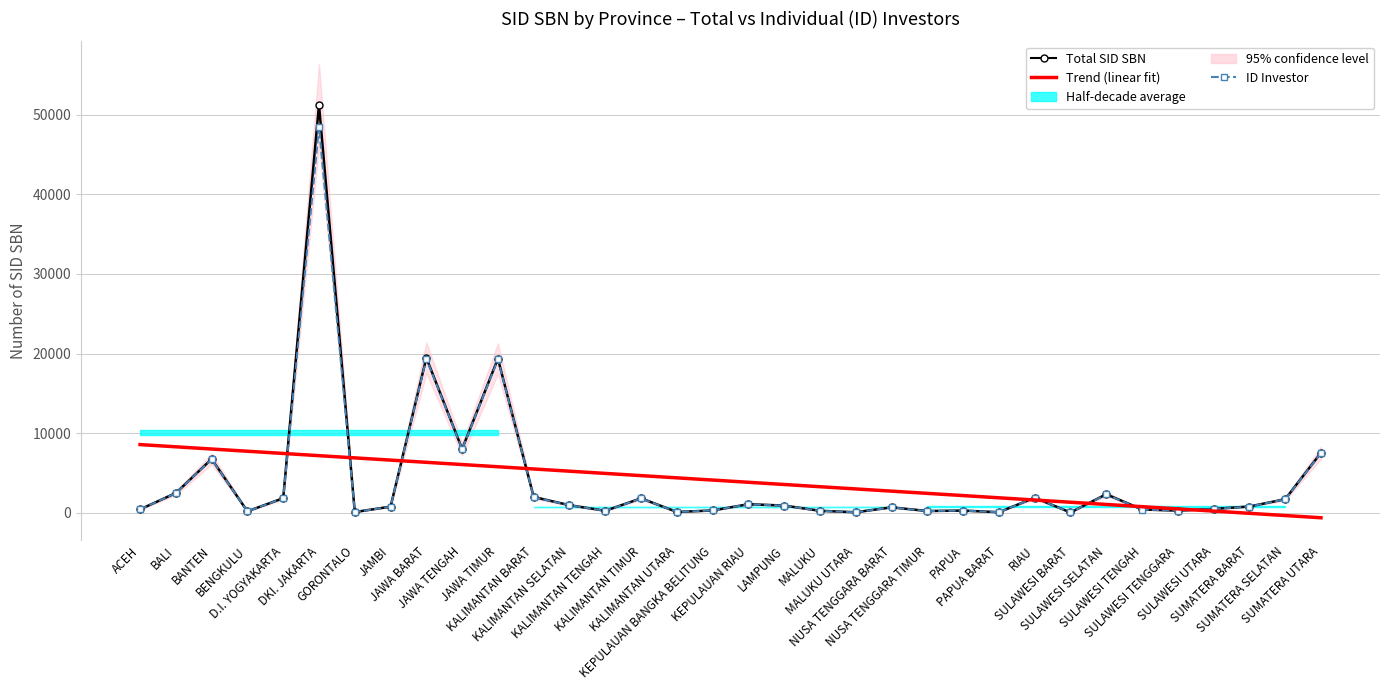

What is the total value across all series at GORONTALO?

7016.7